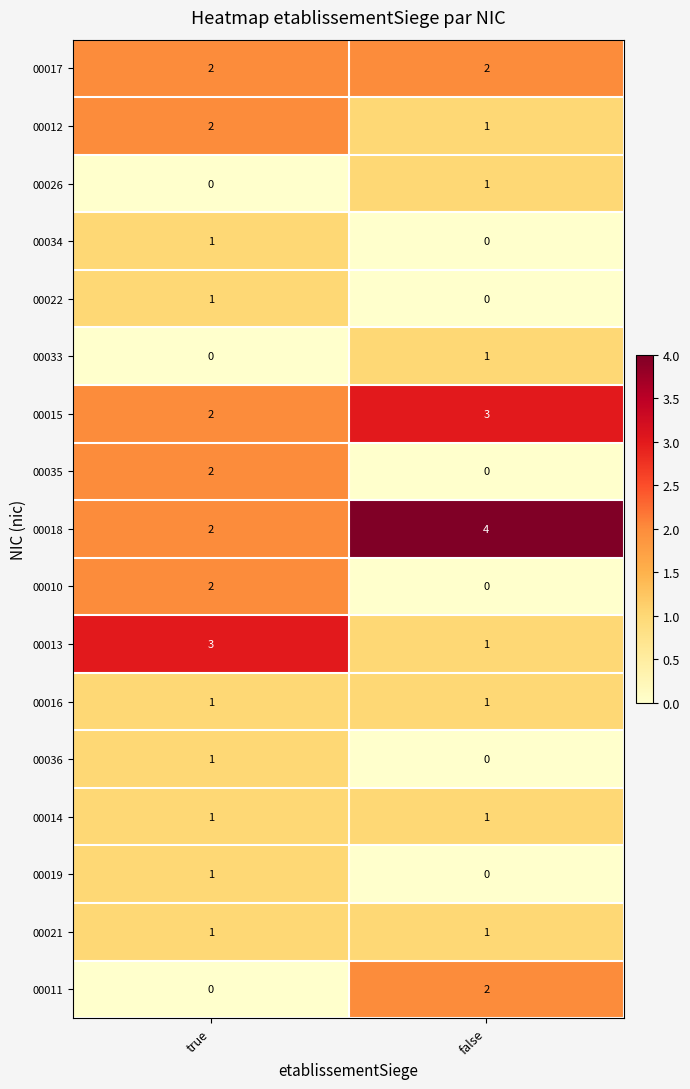

The value of 00010 at true is 0. True or false?

False